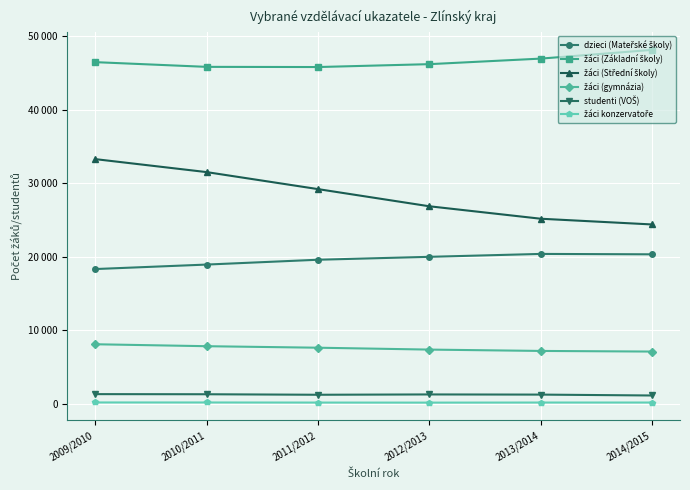

Is this an area chart (filled region under the line)?

No